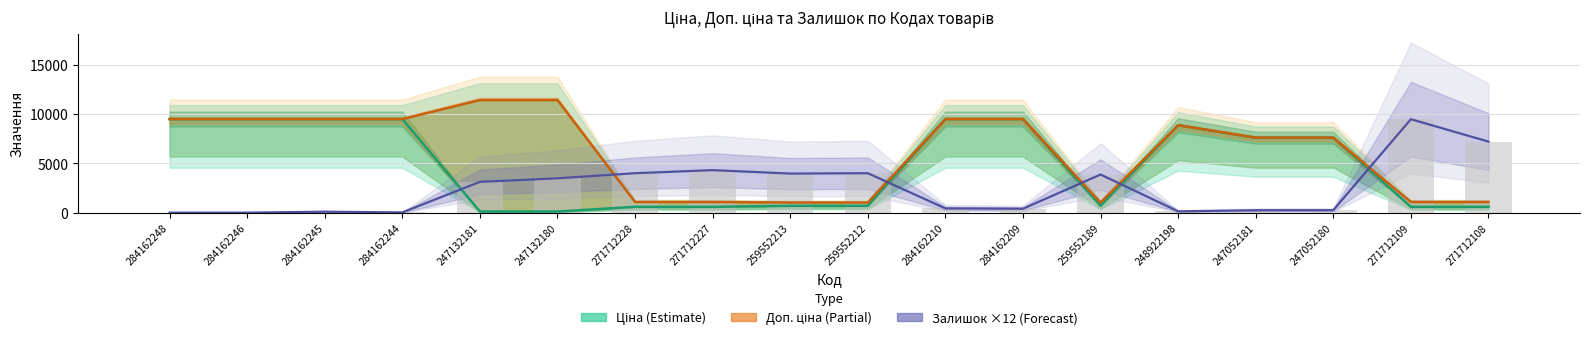

Between 284162246 and 271712109, which is larger?

284162246